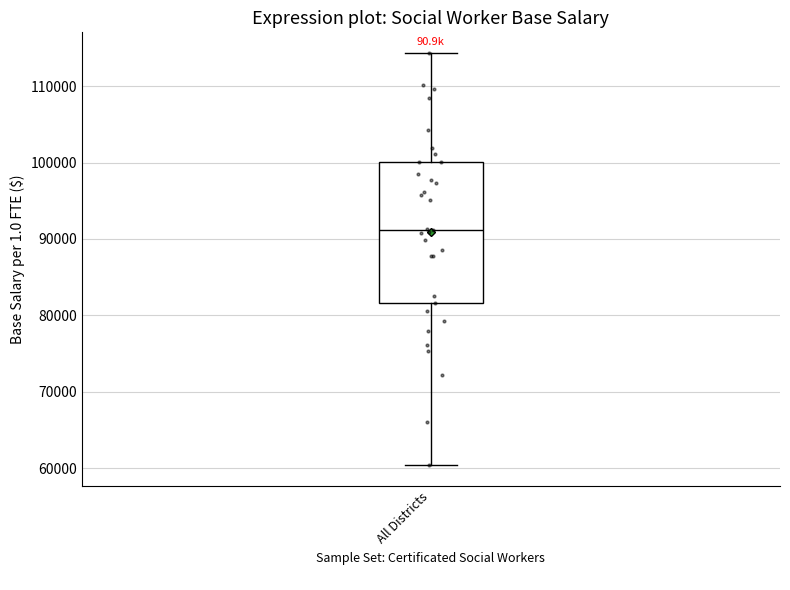

Transcribe this box plot: give where the median line is, the range the box spans, and where the two whiskers end, as read against the y-axis. The values are not printed on the chart, so give them approximately, as read against the axis.

median 91000, box 82000 to 100000, whiskers 60000 to 114000